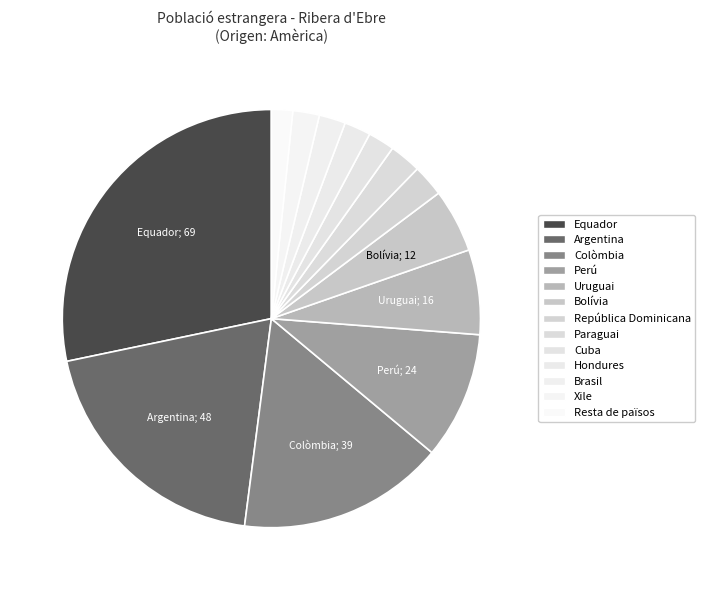

How many slices are in this pie chart?

13